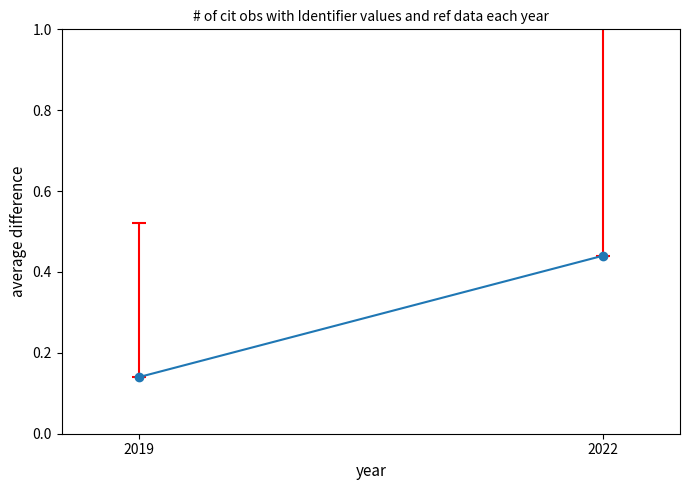

Is this an area chart (filled region under the line)?

No